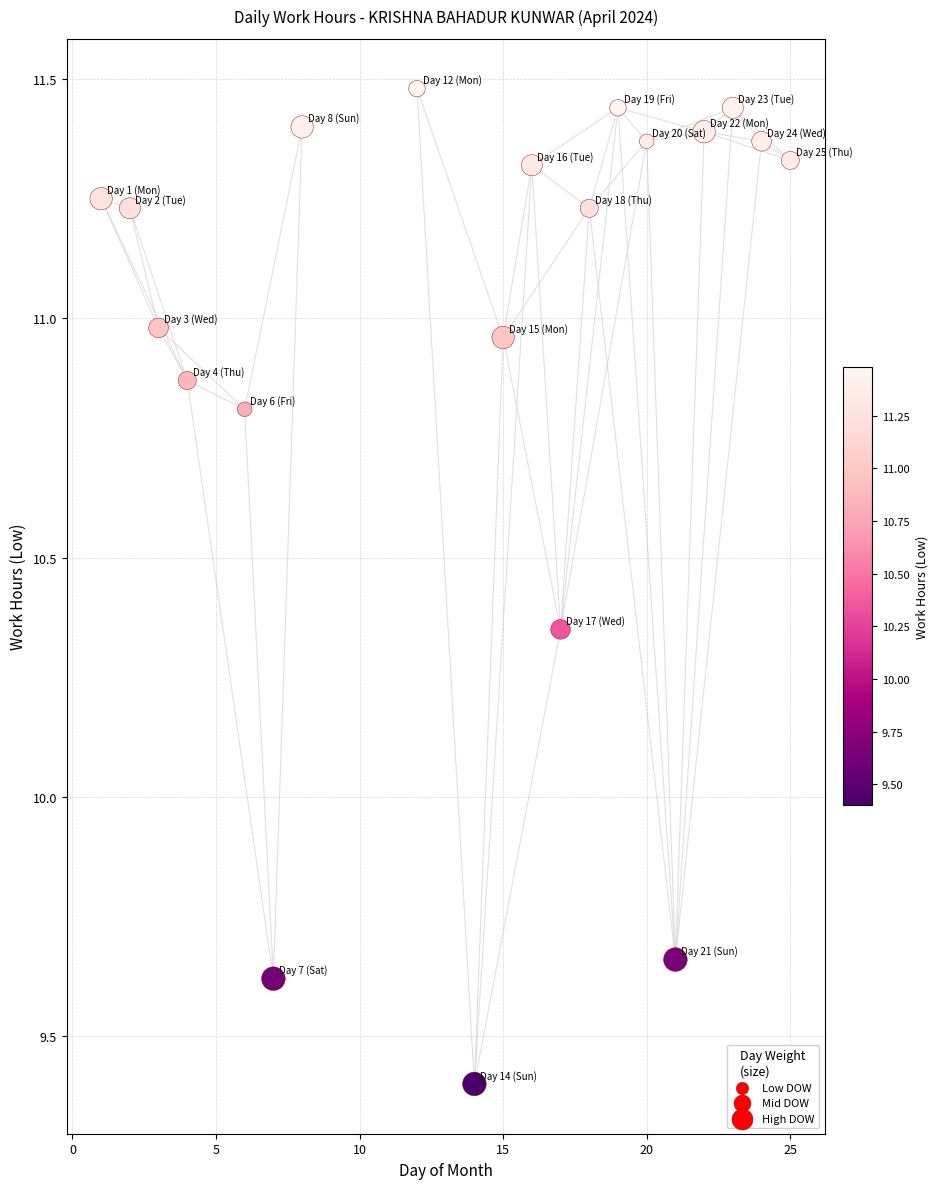

What is the range of Y values (max minus min)?

2.1